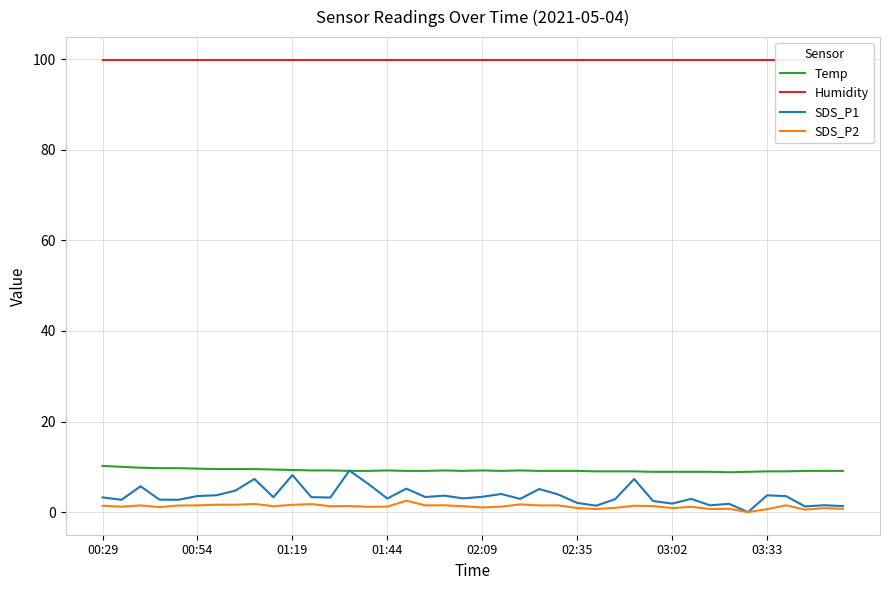

True or false: Temp has a value of 9.3 at 01:19.

True